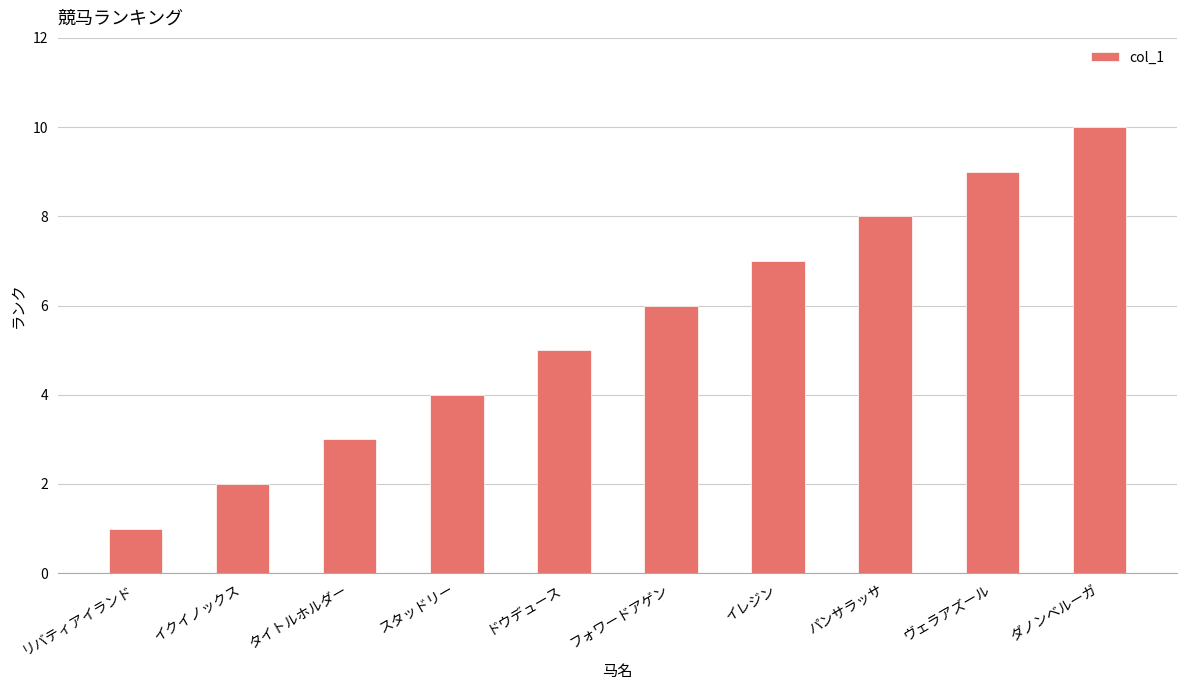

List the labels in order of value, smallest first.

リバティアイランド, イクイノックス, タイトルホルダー, スタッドリー, ドウデュース, フォワードアゲン, イレジン, パンサラッサ, ヴェラアズール, ダノンベルーガ